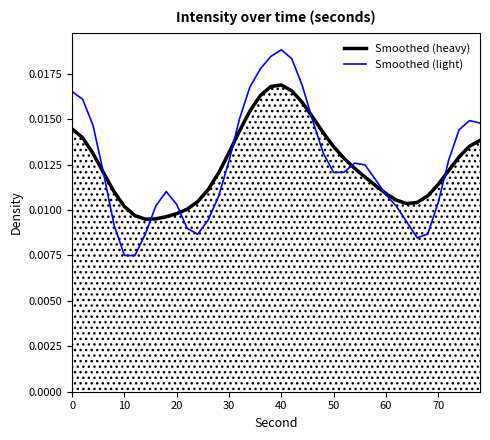

After their last crossing, which series has the higher values: Smoothed (light) or Smoothed (heavy)?

Smoothed (light)